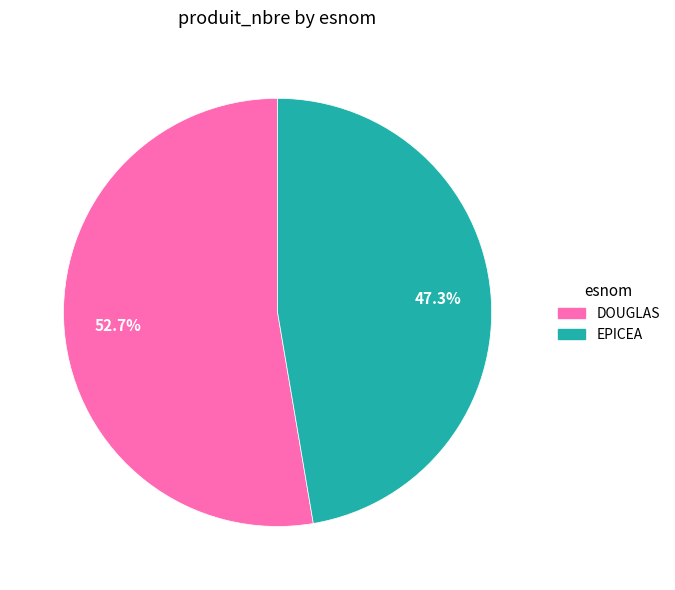

What percentage do EPICEA and DOUGLAS together represent?

100.0%